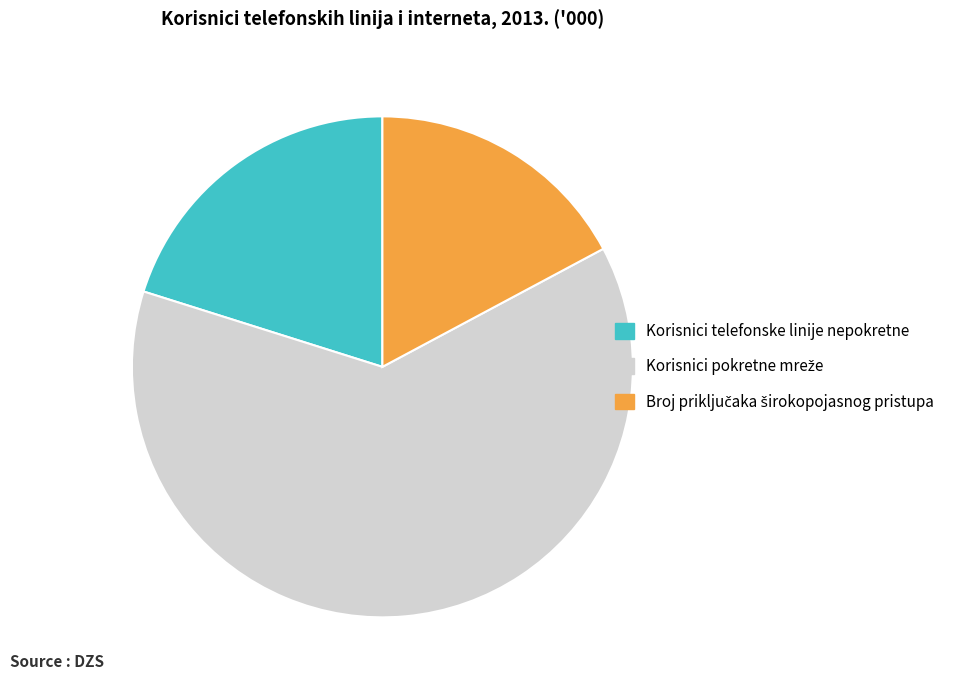

Is there any slice that represents more than half of the pie?

Yes